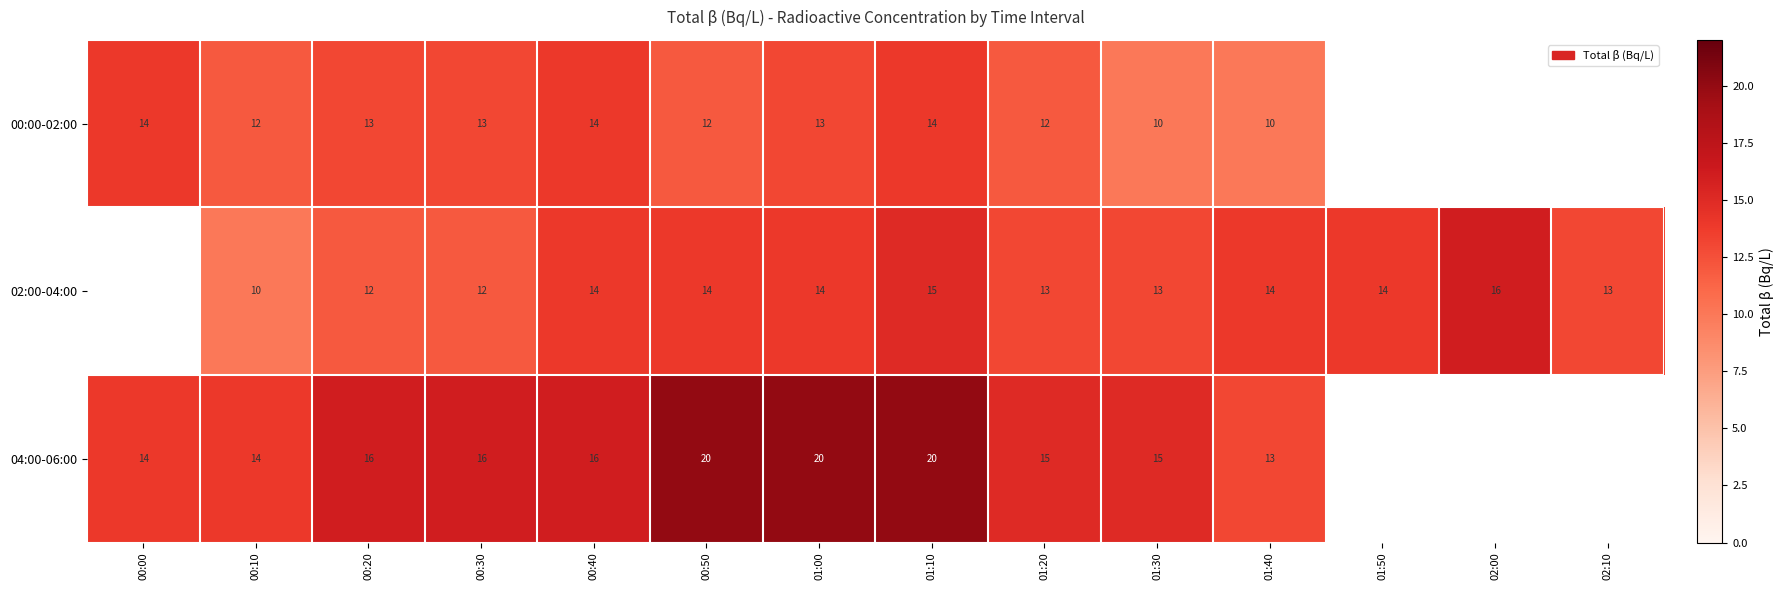

True or false: 04:00-06:00 has a value of 5.9 at 00:40.

False